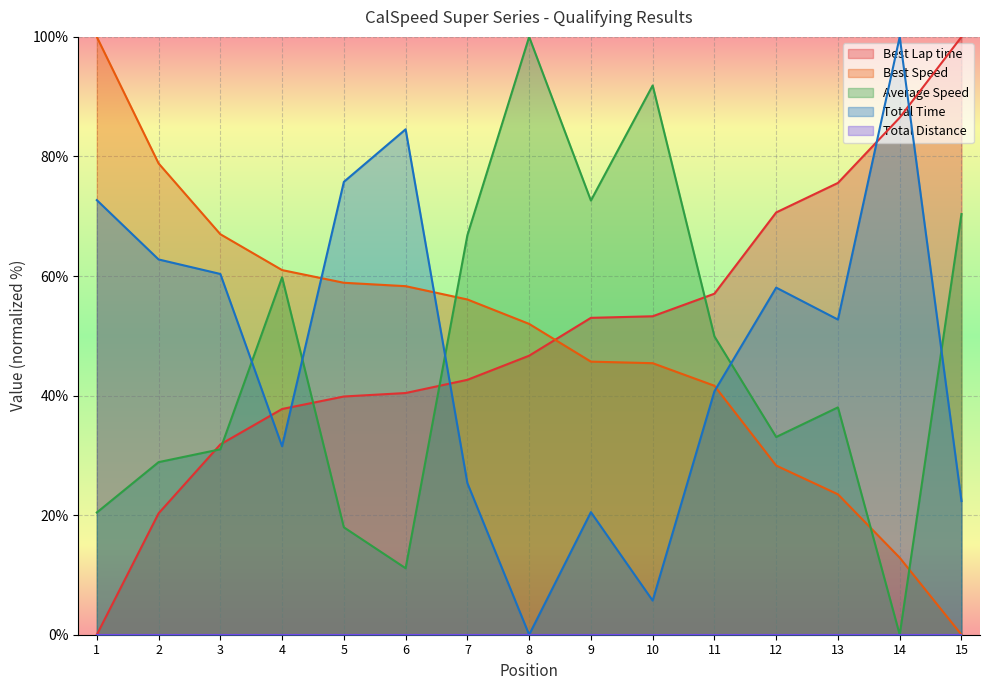

How many lines are shown in the chart?

5